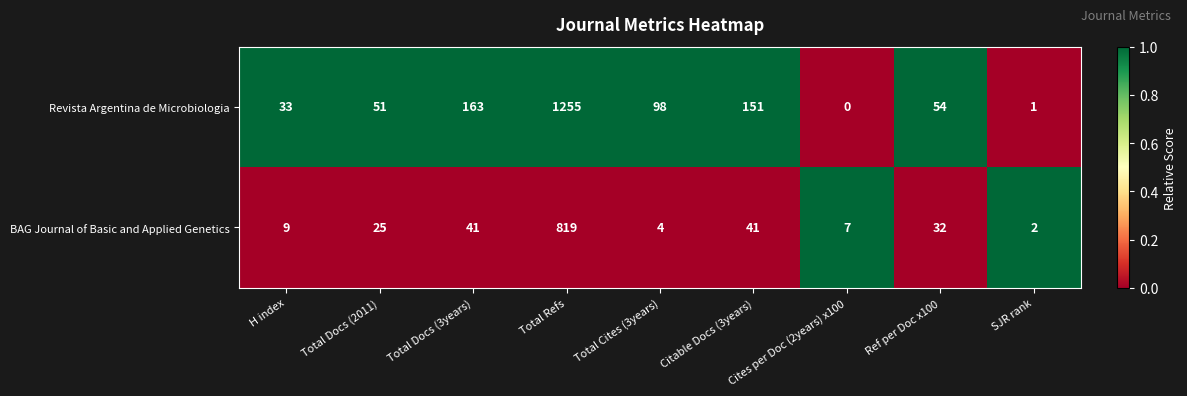

What is the average value of the Revista Argentina de Microbiologia series?

201